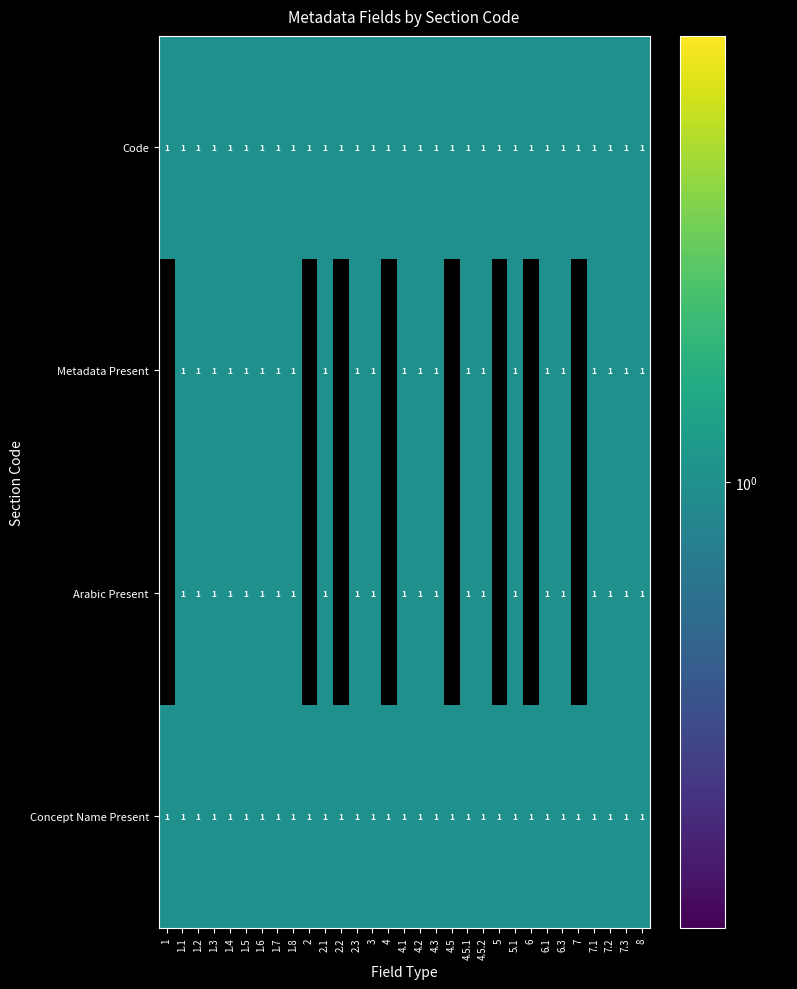

The Arabic Present series shows 2 at 2.3. True or false?

False